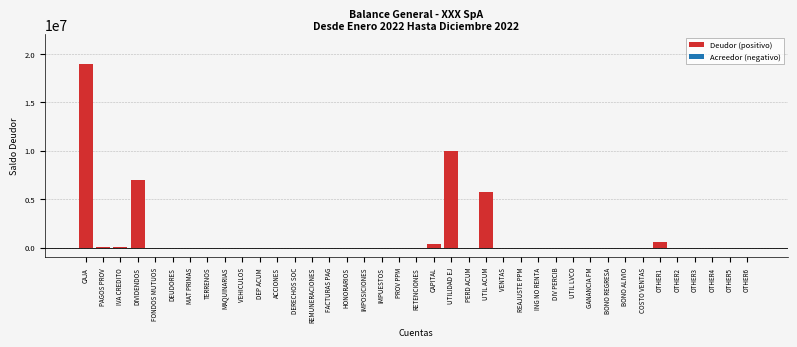

Which has a higher value, DIVIDENDOS or REMUNERACIONES?

DIVIDENDOS